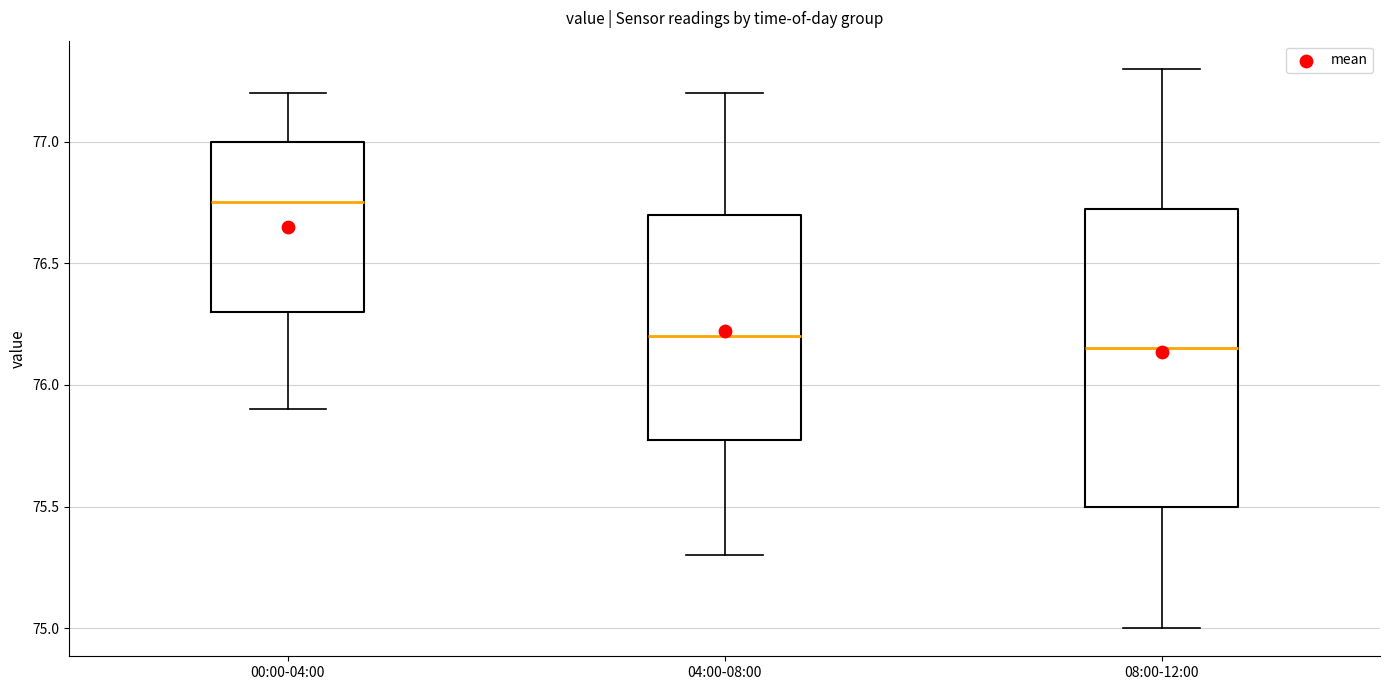

Comparing the boxes themselves (not the whiskers), which one is the tallest?

08:00-12:00